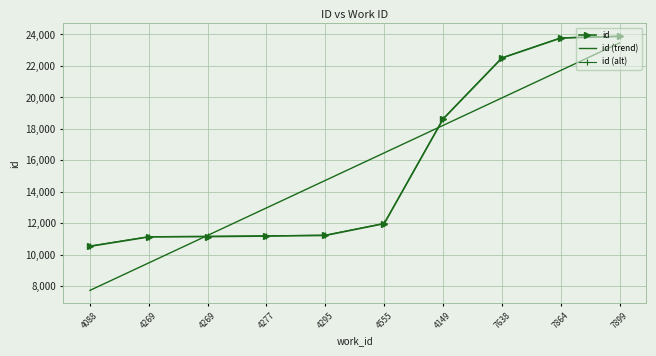

What is the difference between the id values at 4088 and 4269?

617.0